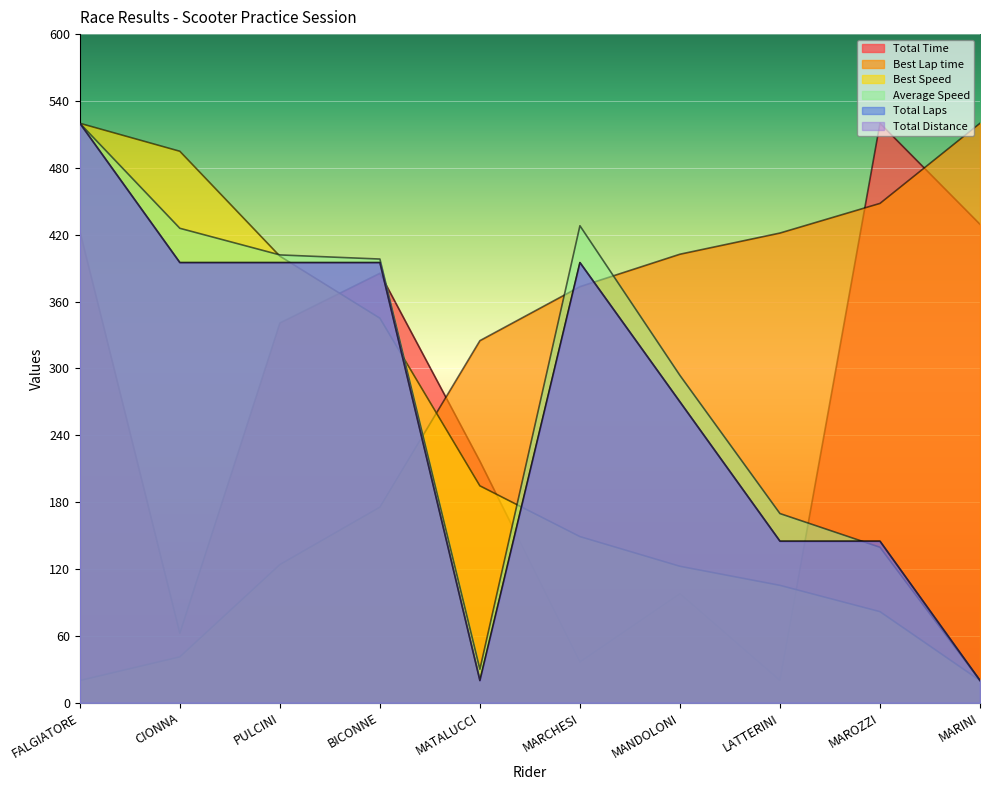

What is the sum of the Average Speed values at BICONNE and FALGIATORE?

918.2